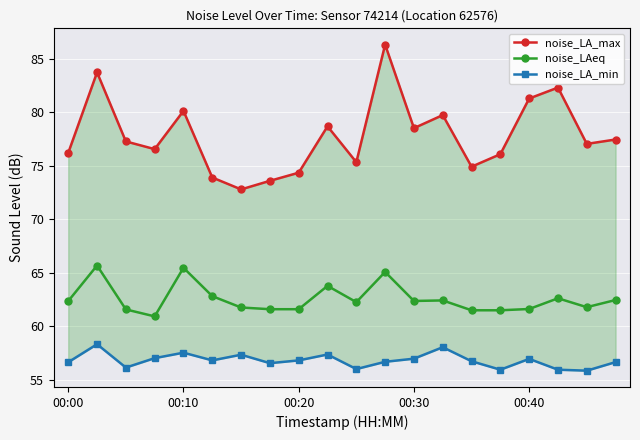

True or false: noise_LAeq has more than 1 interior local peaks.

True